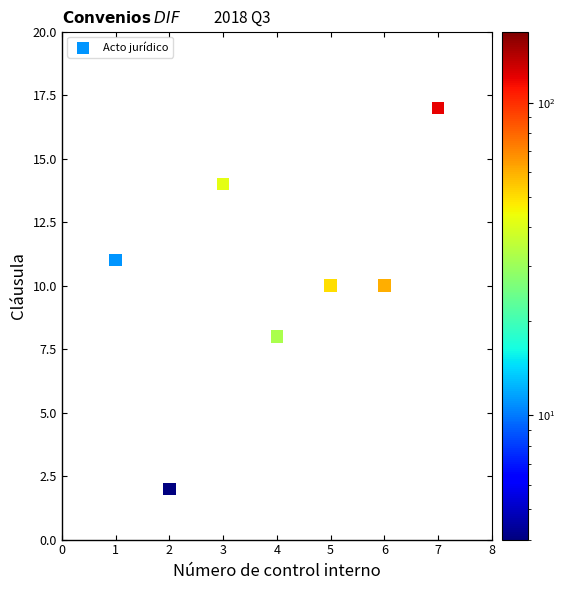

What is the average Y value?

10